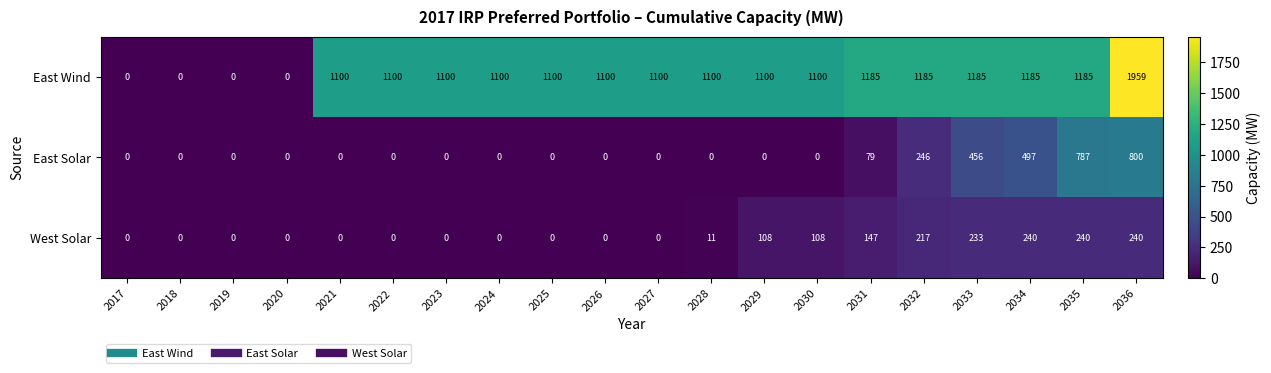

The value of East Solar at 2019 is 392. True or false?

False